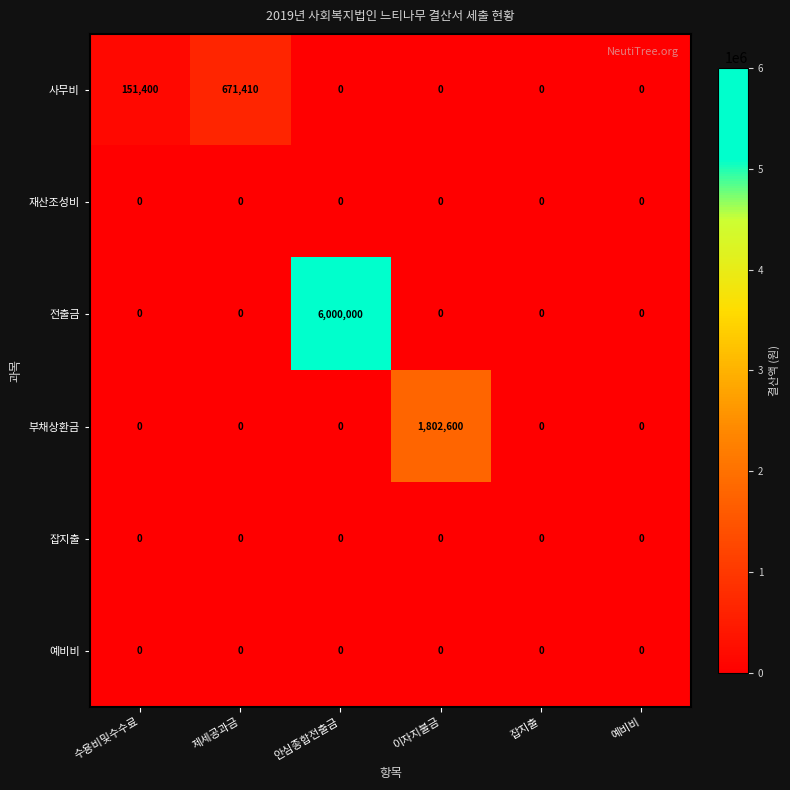

Which series has the widest spread of values?

전출금